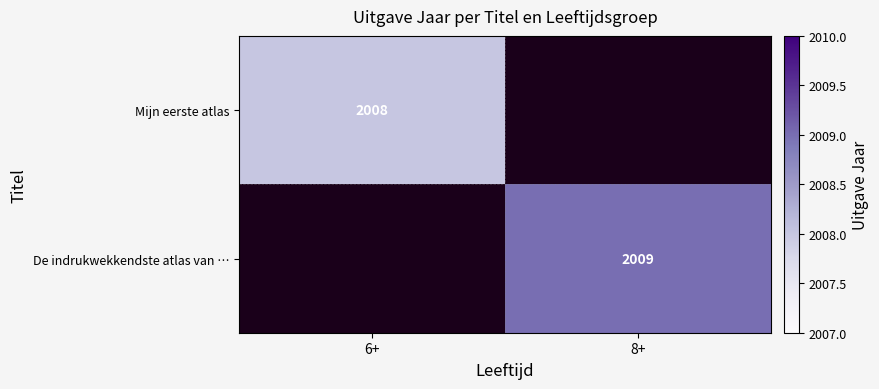

The Mijn eerste atlas series shows 1200 at 6+. True or false?

False